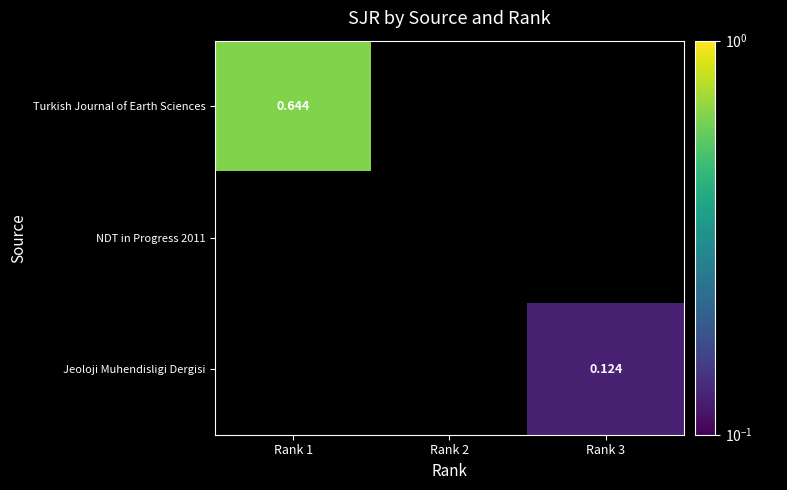

What is the greatest value displayed?

0.6